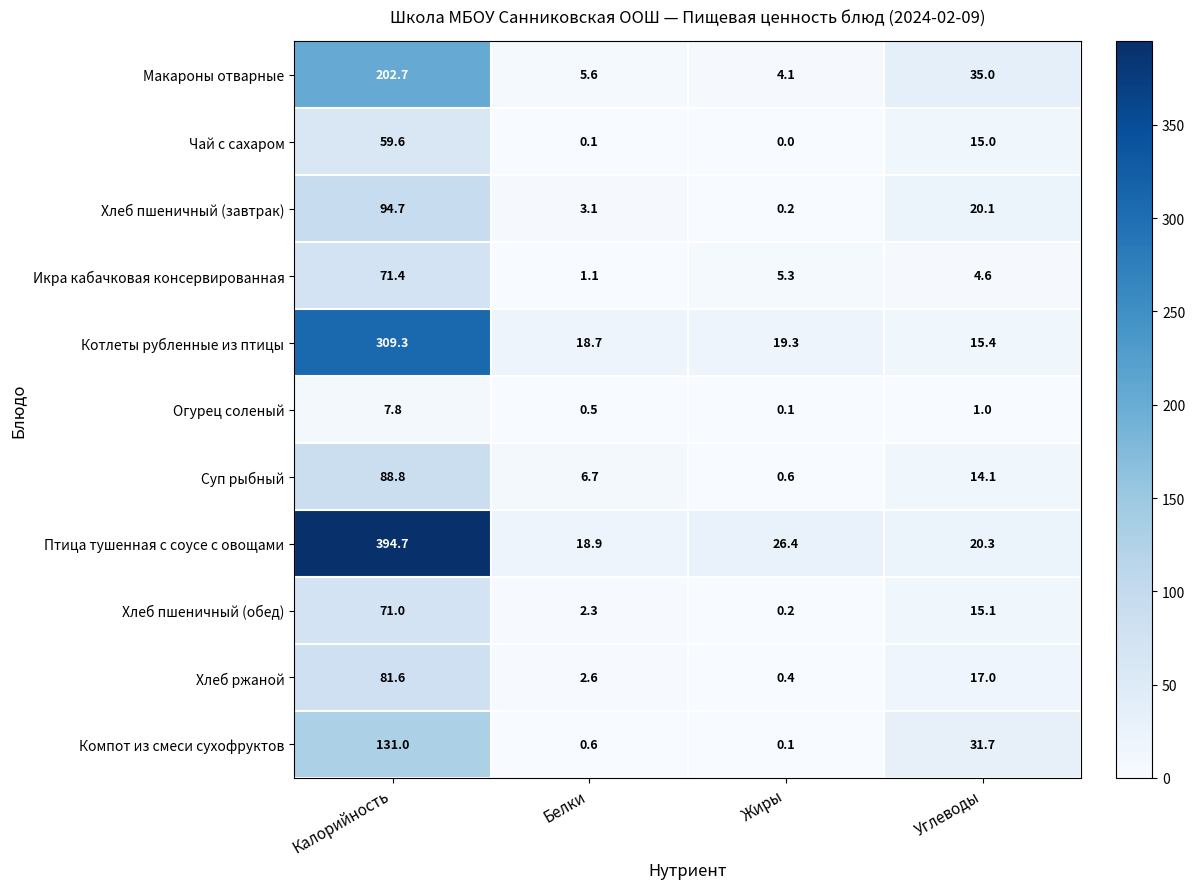

Which label corresponds to the largest value in the chart?

Калорийность